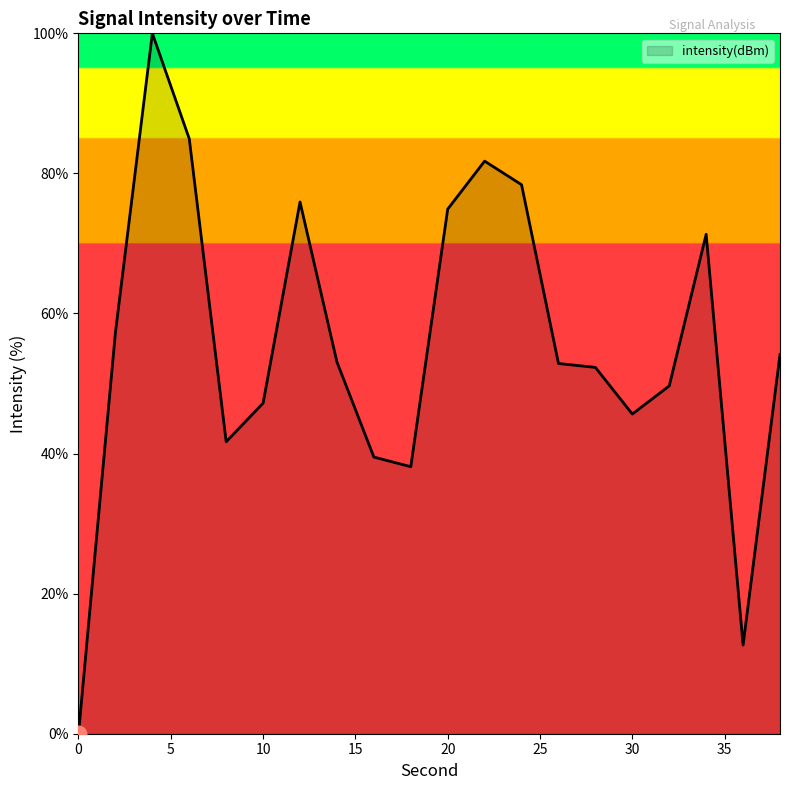

True or false: the data has more than 1 interior local peaks.

True